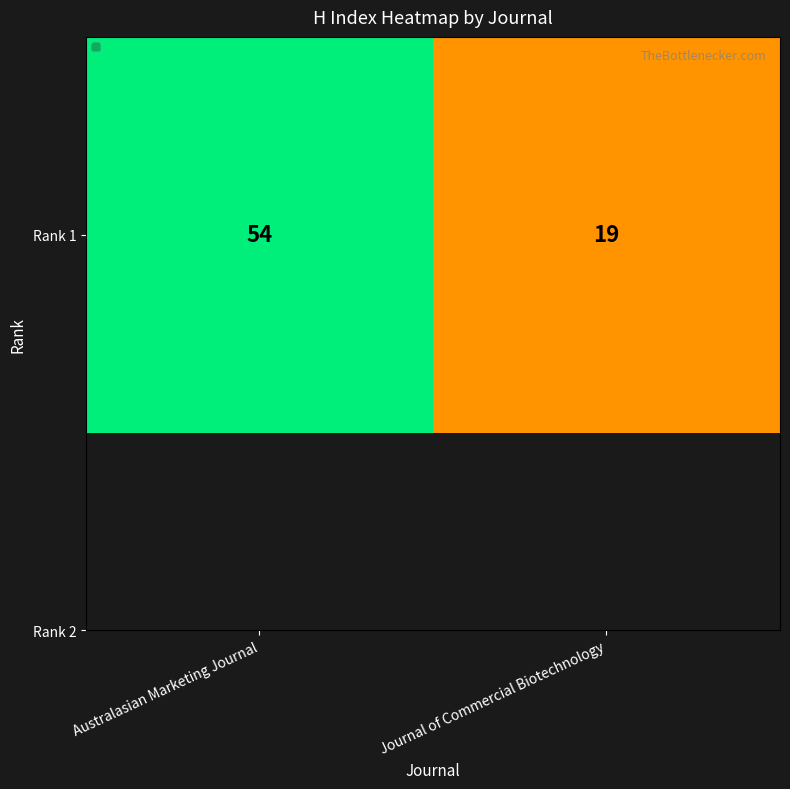

Which label corresponds to the smallest value in the chart?

Journal of Commercial Biotechnology